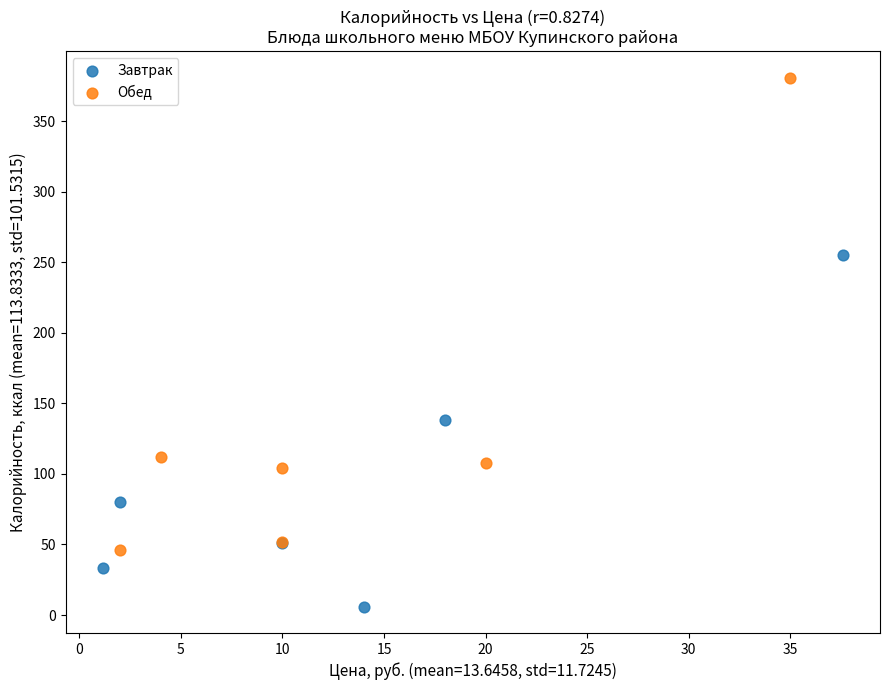

Which series contains the lowest Y value?

Завтрак